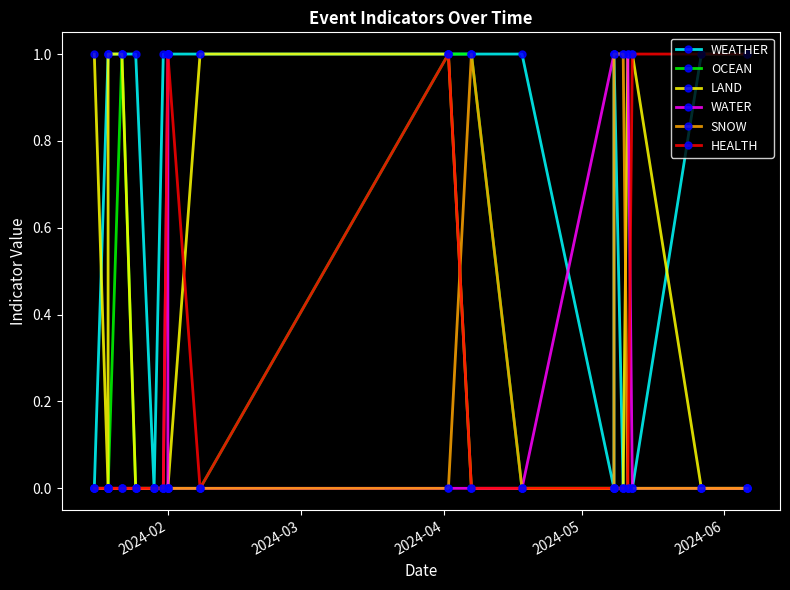

What is the highest value of the WEATHER series?

1